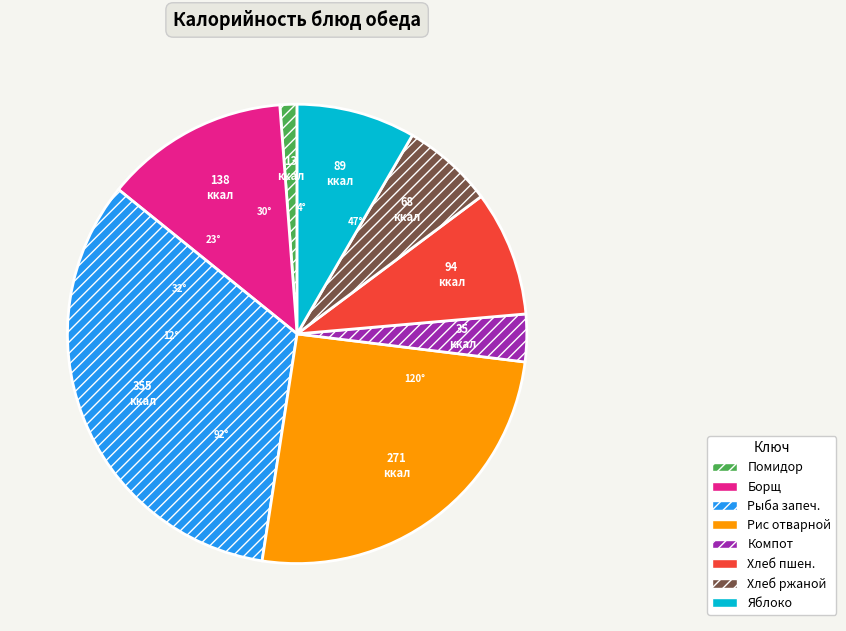

Is there any slice that represents more than half of the pie?

No